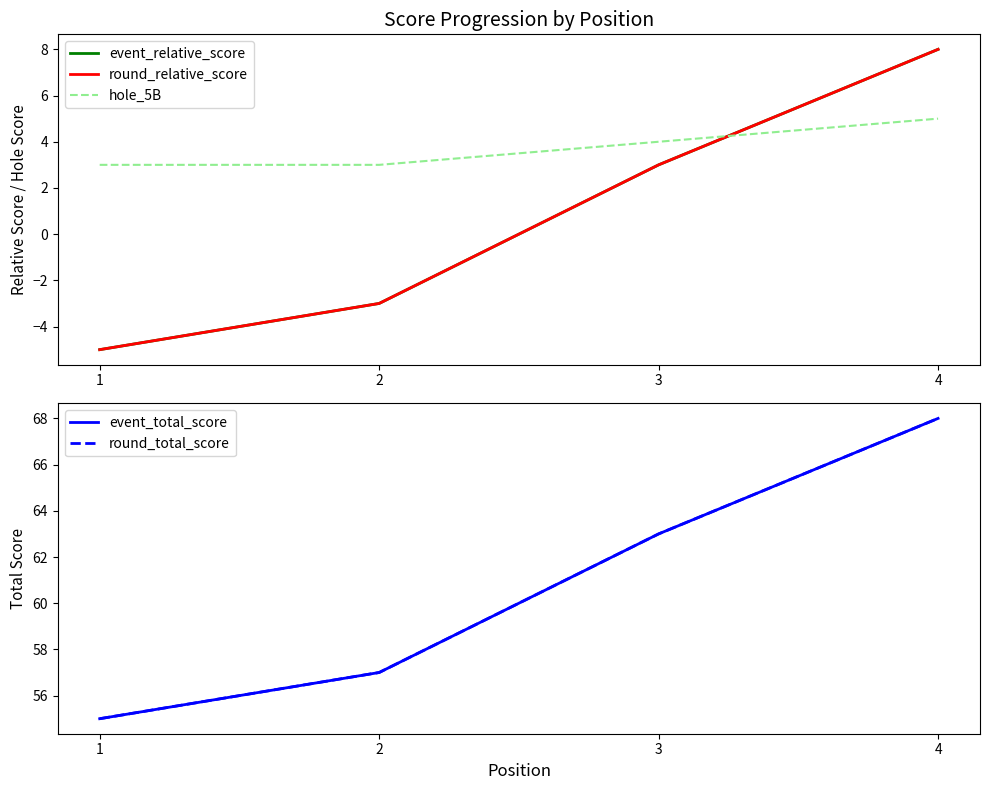

Is the value of hole_5B at 1 greater than the value of event_relative_score at 4?

No